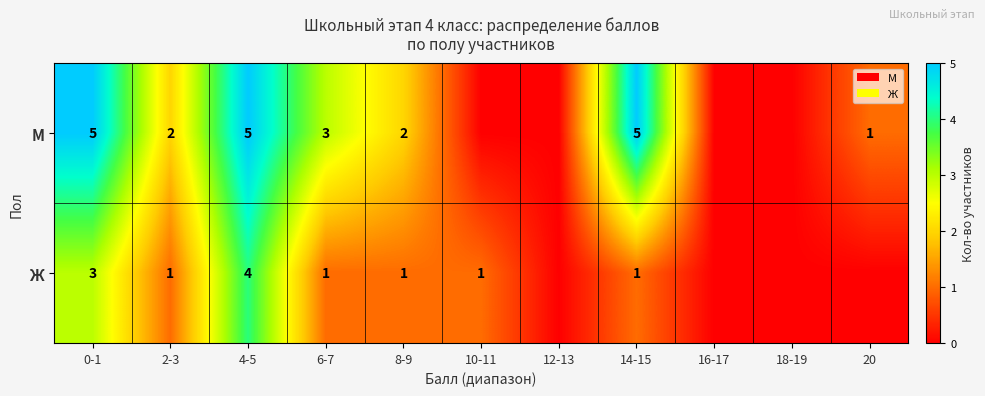

Which series changed the most between 6-7 and 14-15?

М